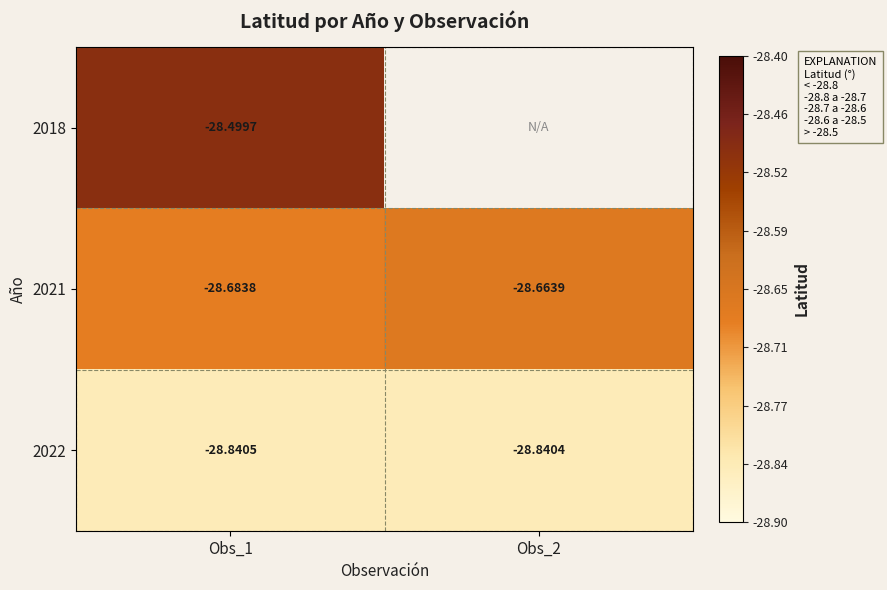

Is the value of 2018 at Obs_1 greater than the value of 2022 at Obs_1?

Yes